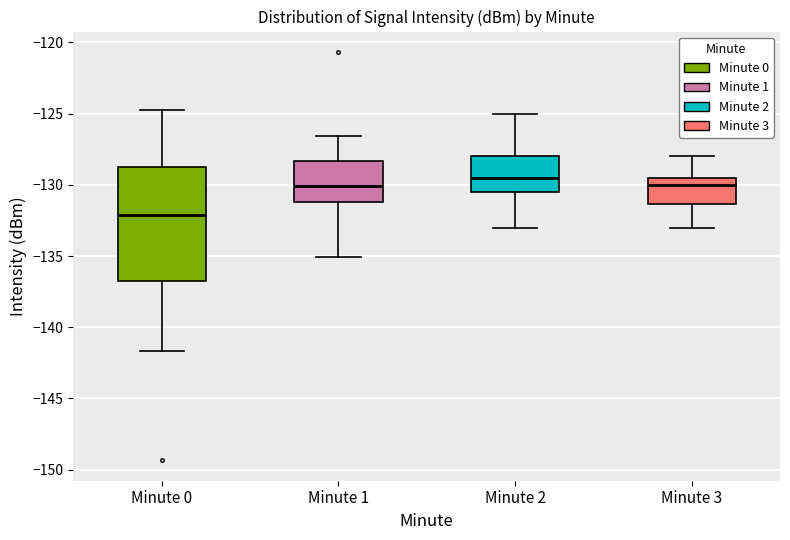

Comparing the boxes themselves (not the whiskers), which one is the tallest?

Minute 0